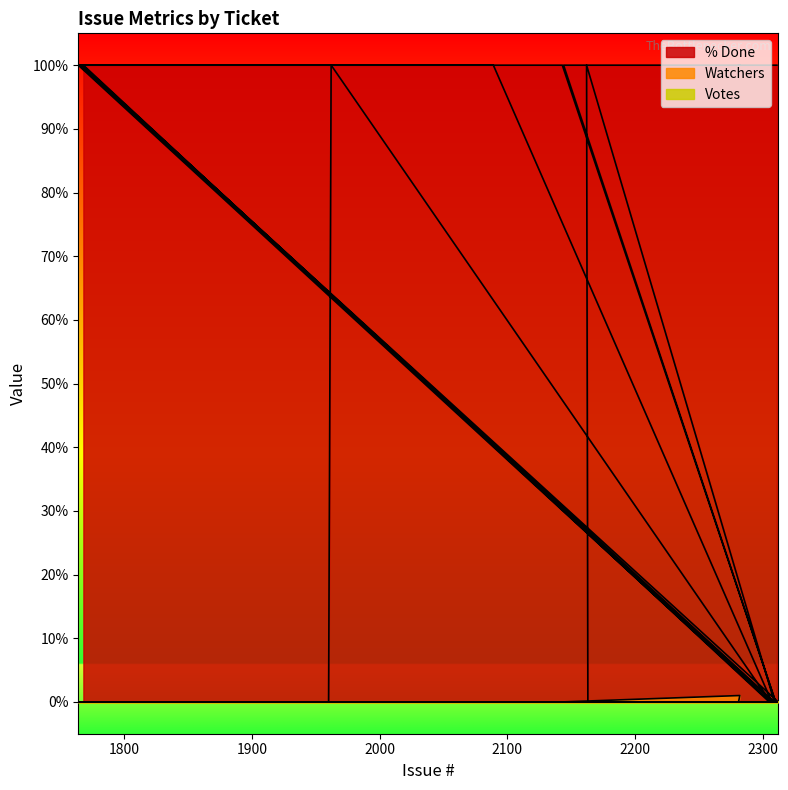

What is the difference between the highest and lowest values at 2089?

100